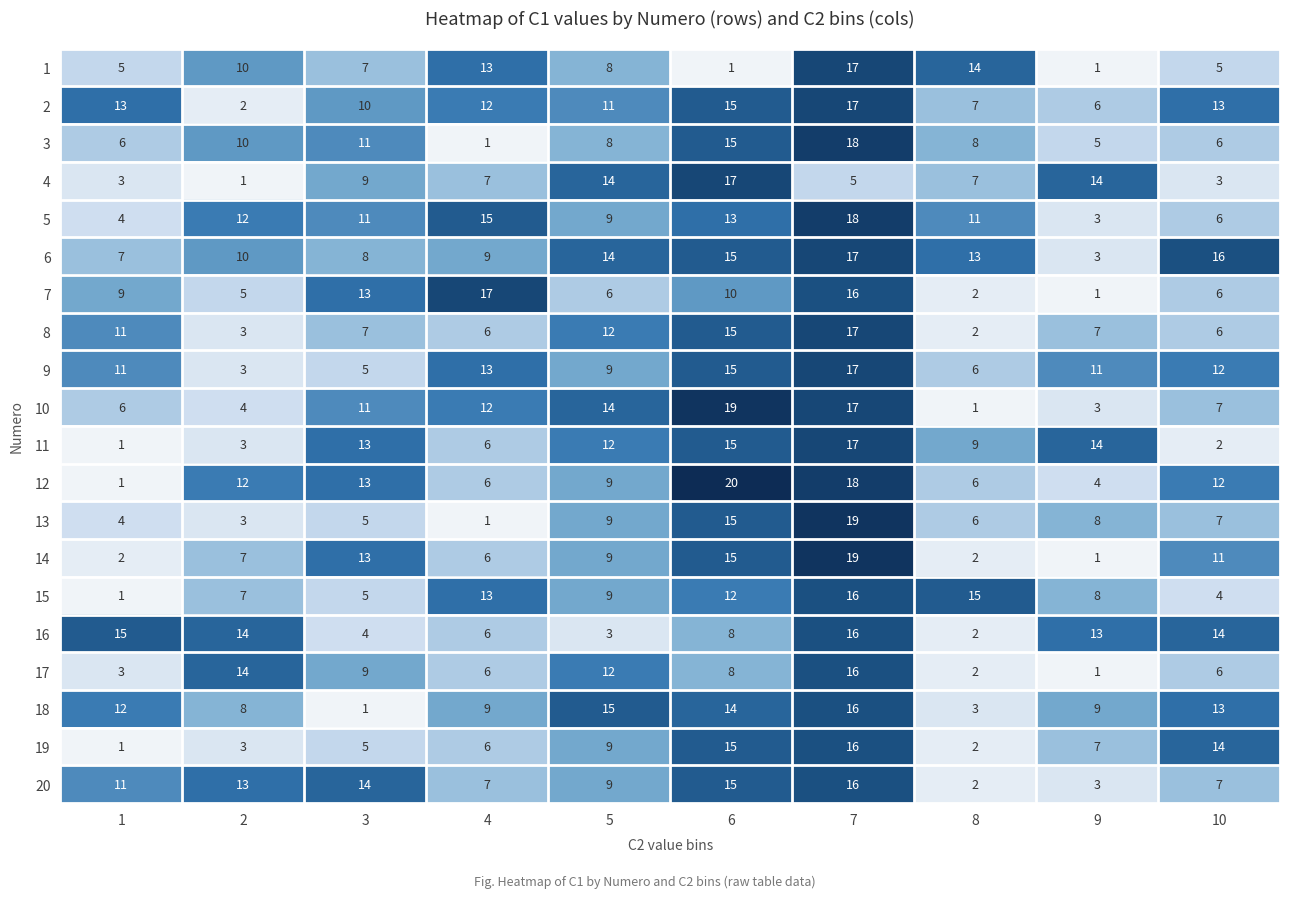

True or false: 14 has a value of 2 at 1.

True